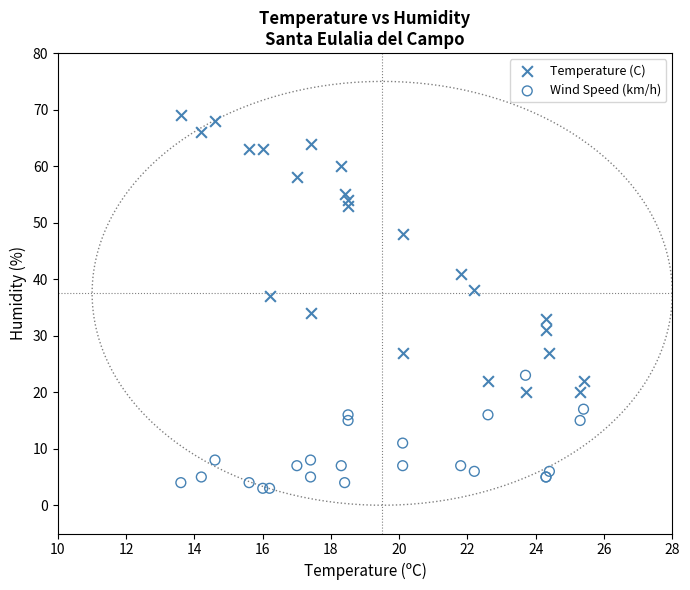

Which series contains the lowest Y value?

Wind Speed (km/h)